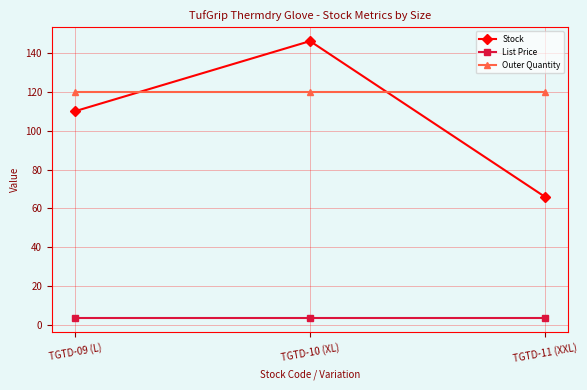

The value of Outer Quantity at TGTD-11 (XXL) is 120.0. True or false?

True